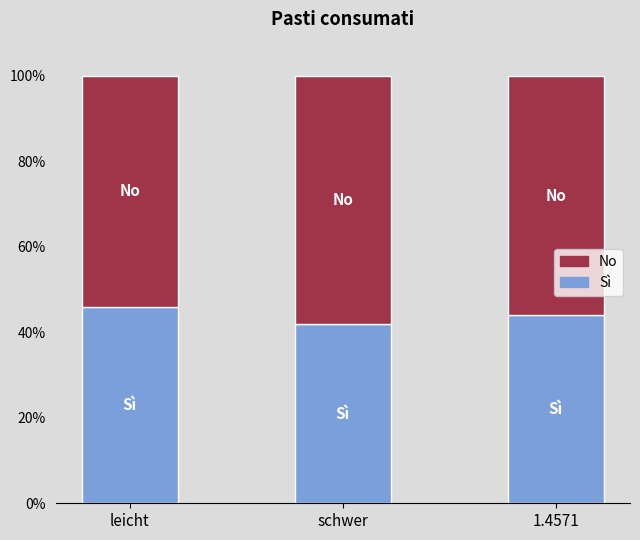

True or false: Sì has a value of 68 at leicht.

False